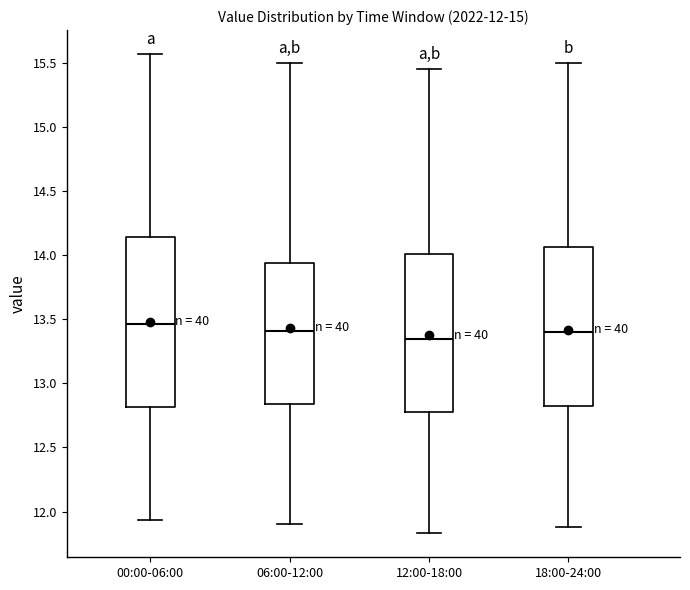

Which box has the highest median line?

00:00-06:00